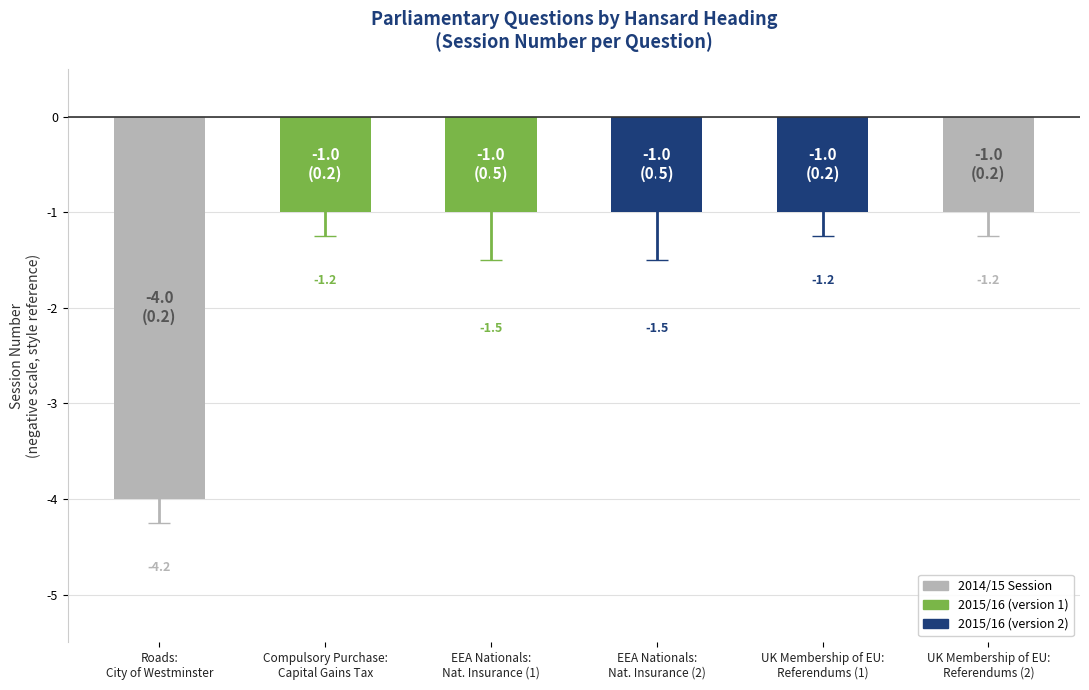

Does the chart contain any negative values?

Yes